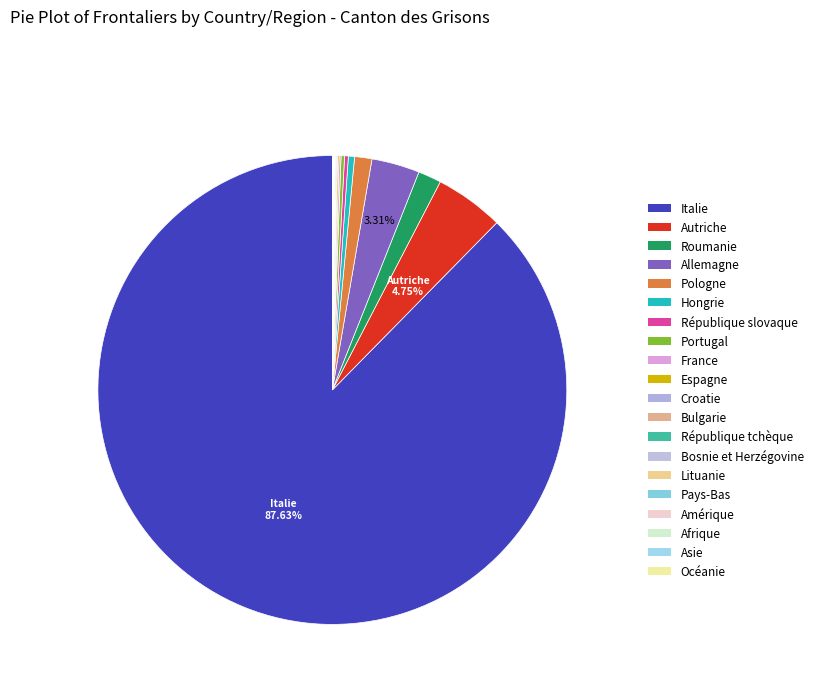

Count the number of slices in the pie.

20